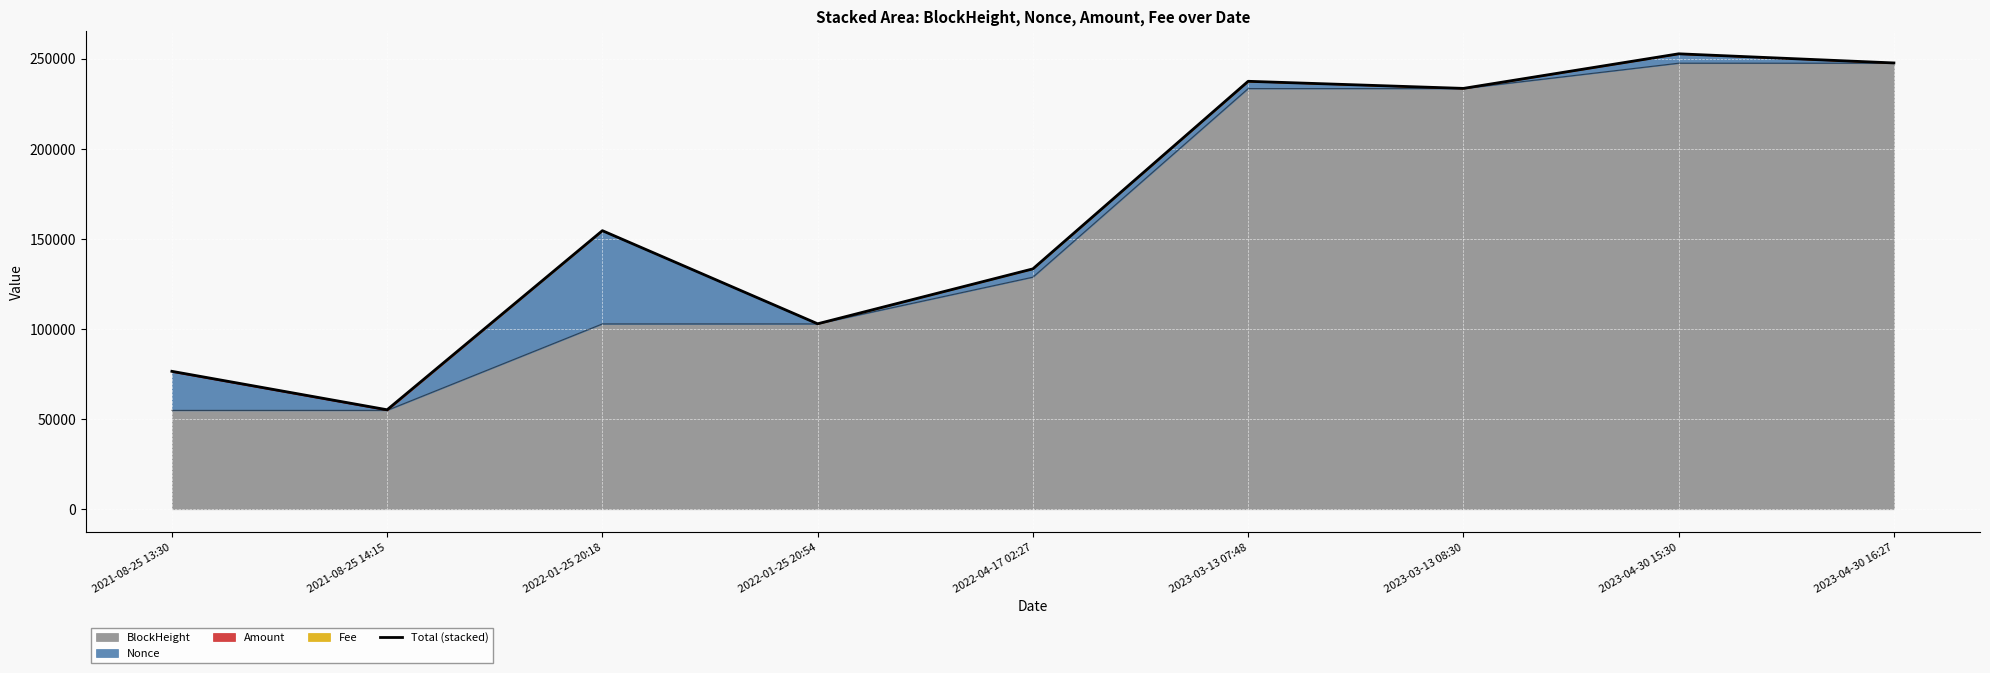

Between 2022-01-25 20:18 and 2023-03-13 07:48, which is larger?

2023-03-13 07:48